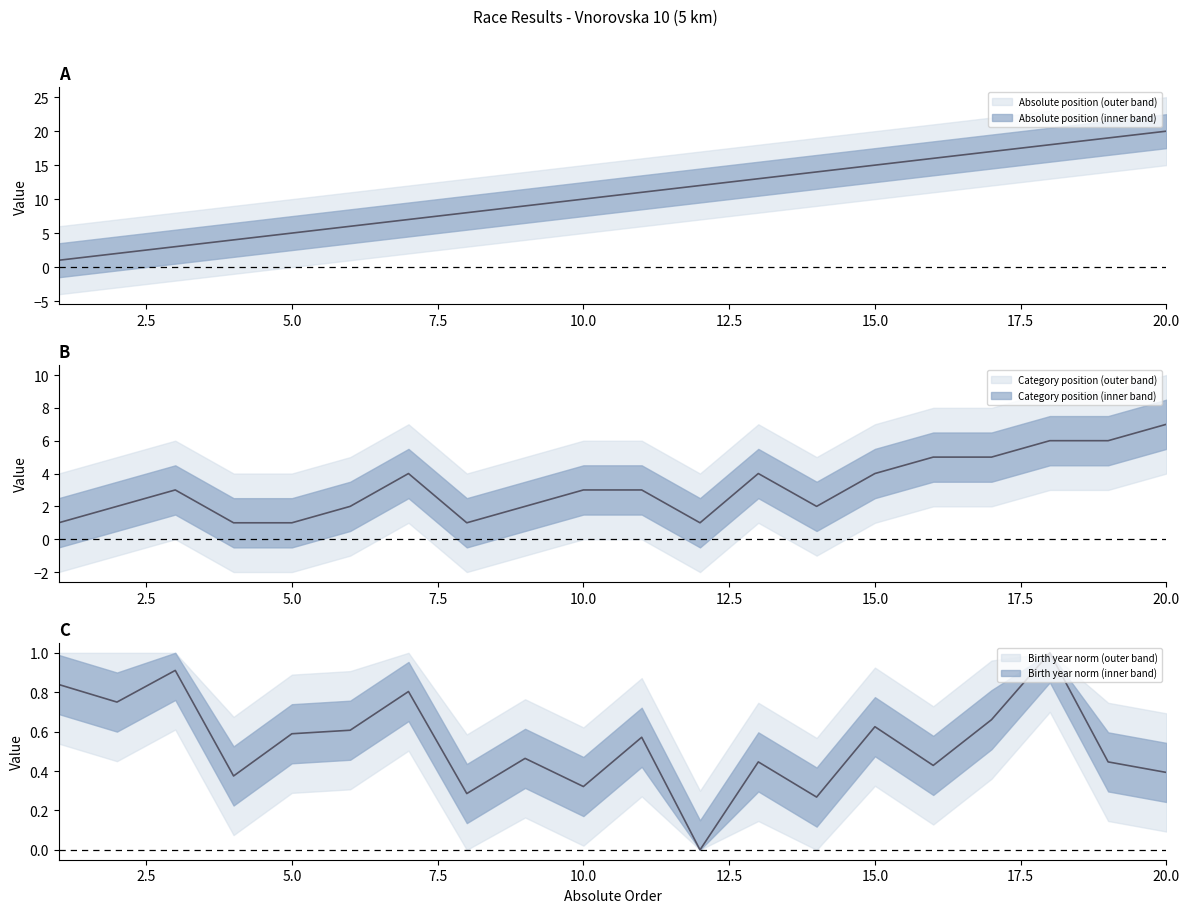

At which label does Category position first exceed 3?

7